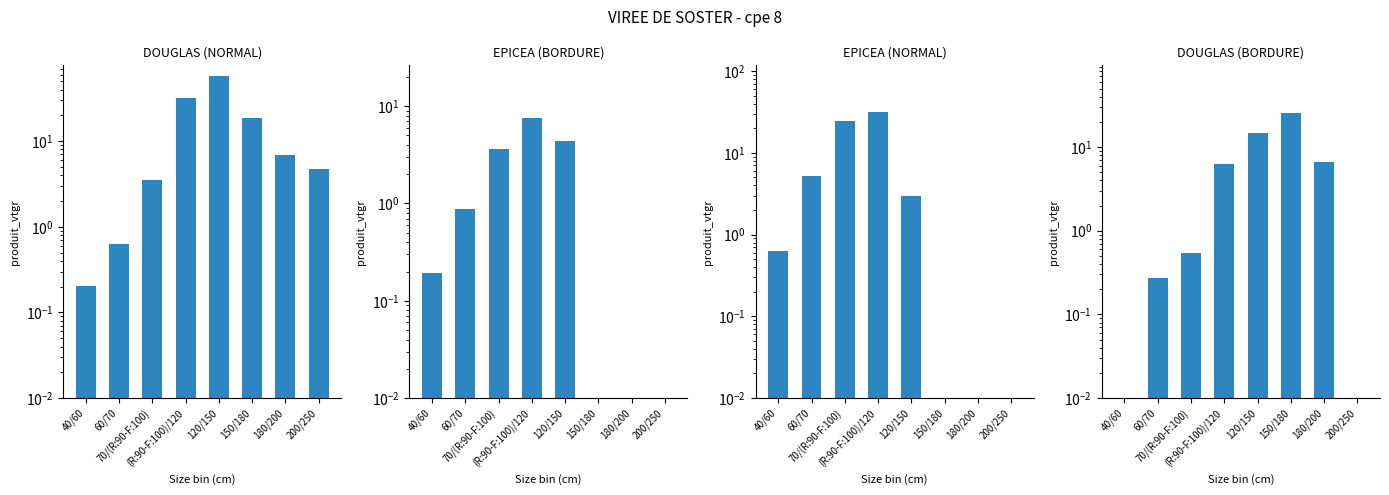

What position from the left is 40/60?

1